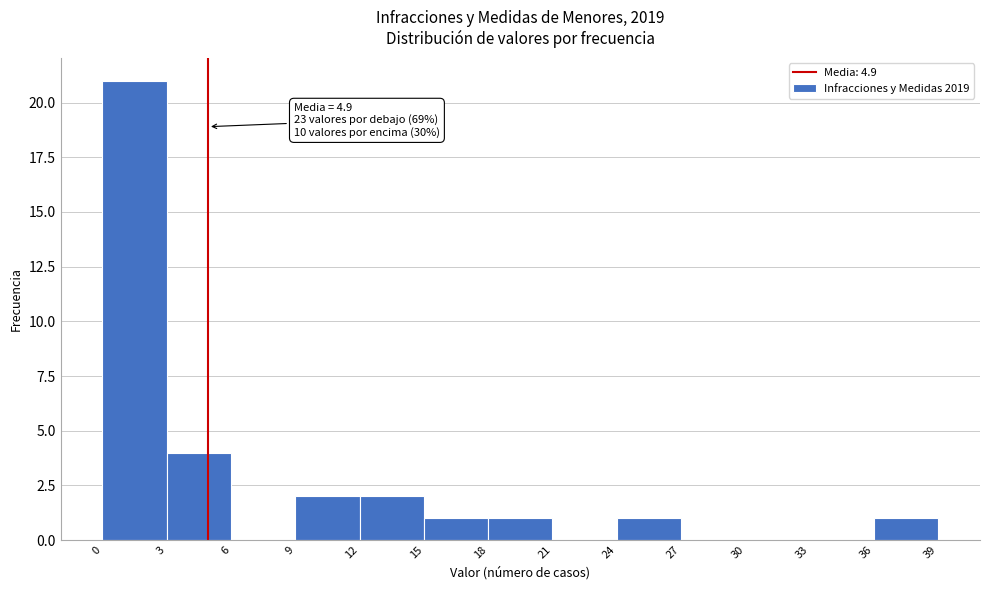

Which range on the x-axis has the tallest bar?

0 to 3